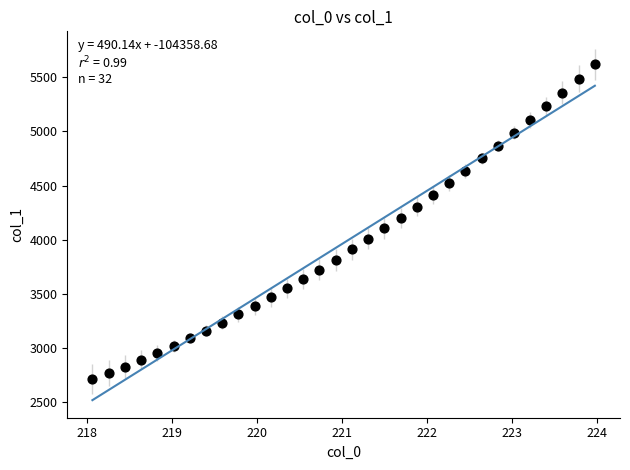

What is the range of X values (max minus min)?

5.9